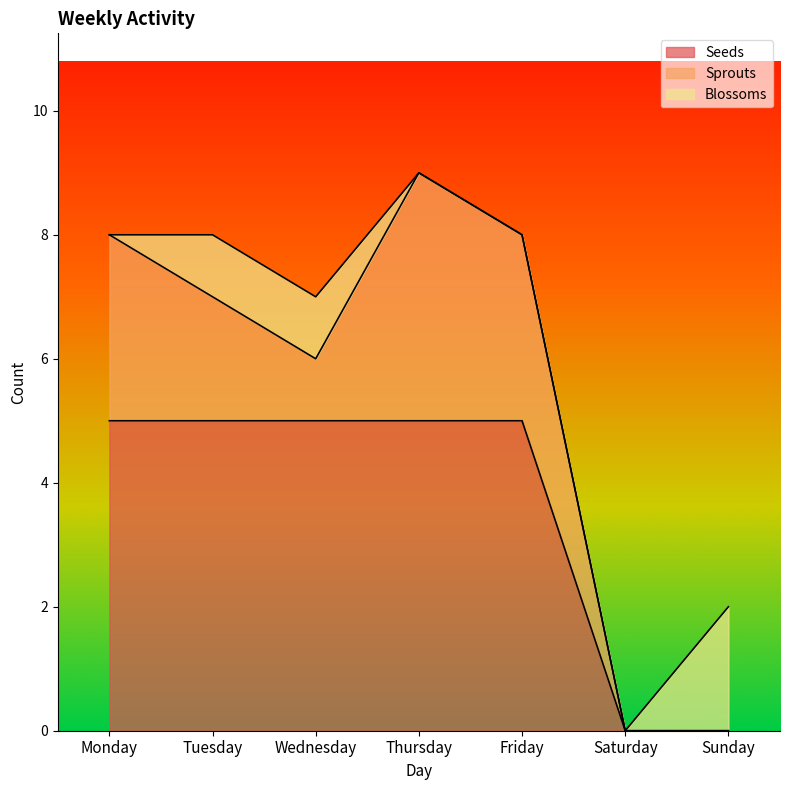

At which category is the sum across all series the highest?

Thursday